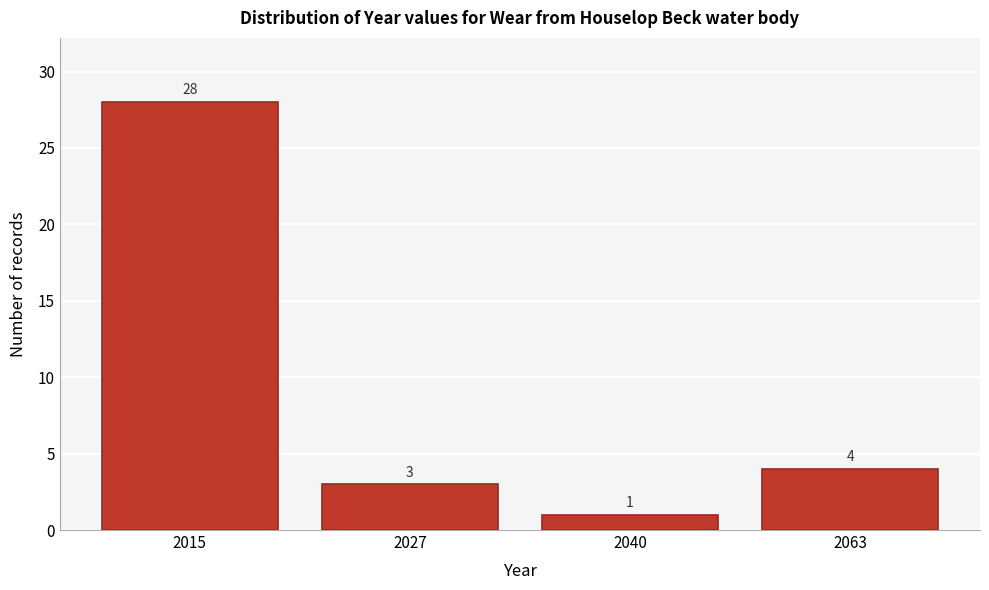

Reading right to left, list all the values displayed in this chart.

4	1	3	28